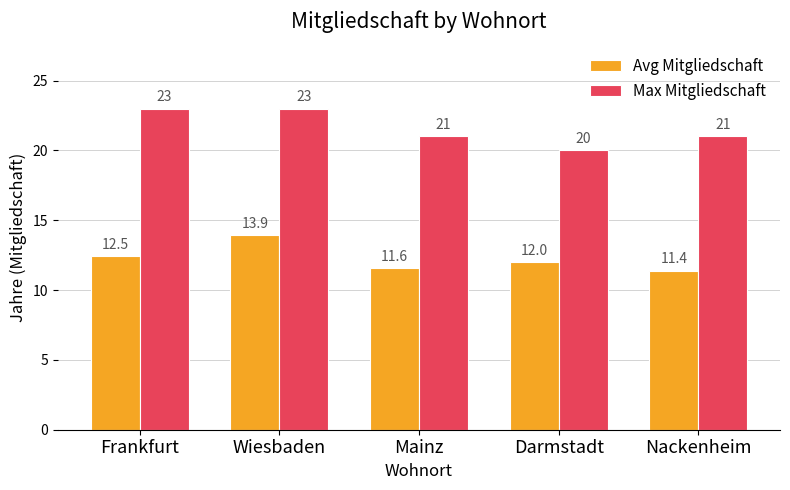

How many data points in Max Mitgliedschaft are less than 21?

1